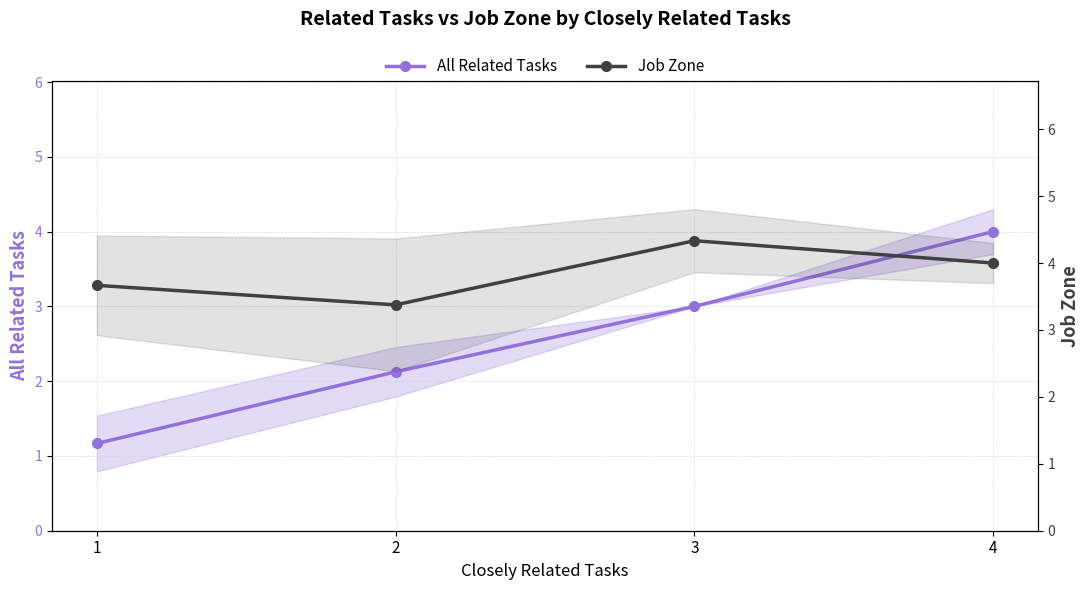

What is the total value across all series at 2?

5.5